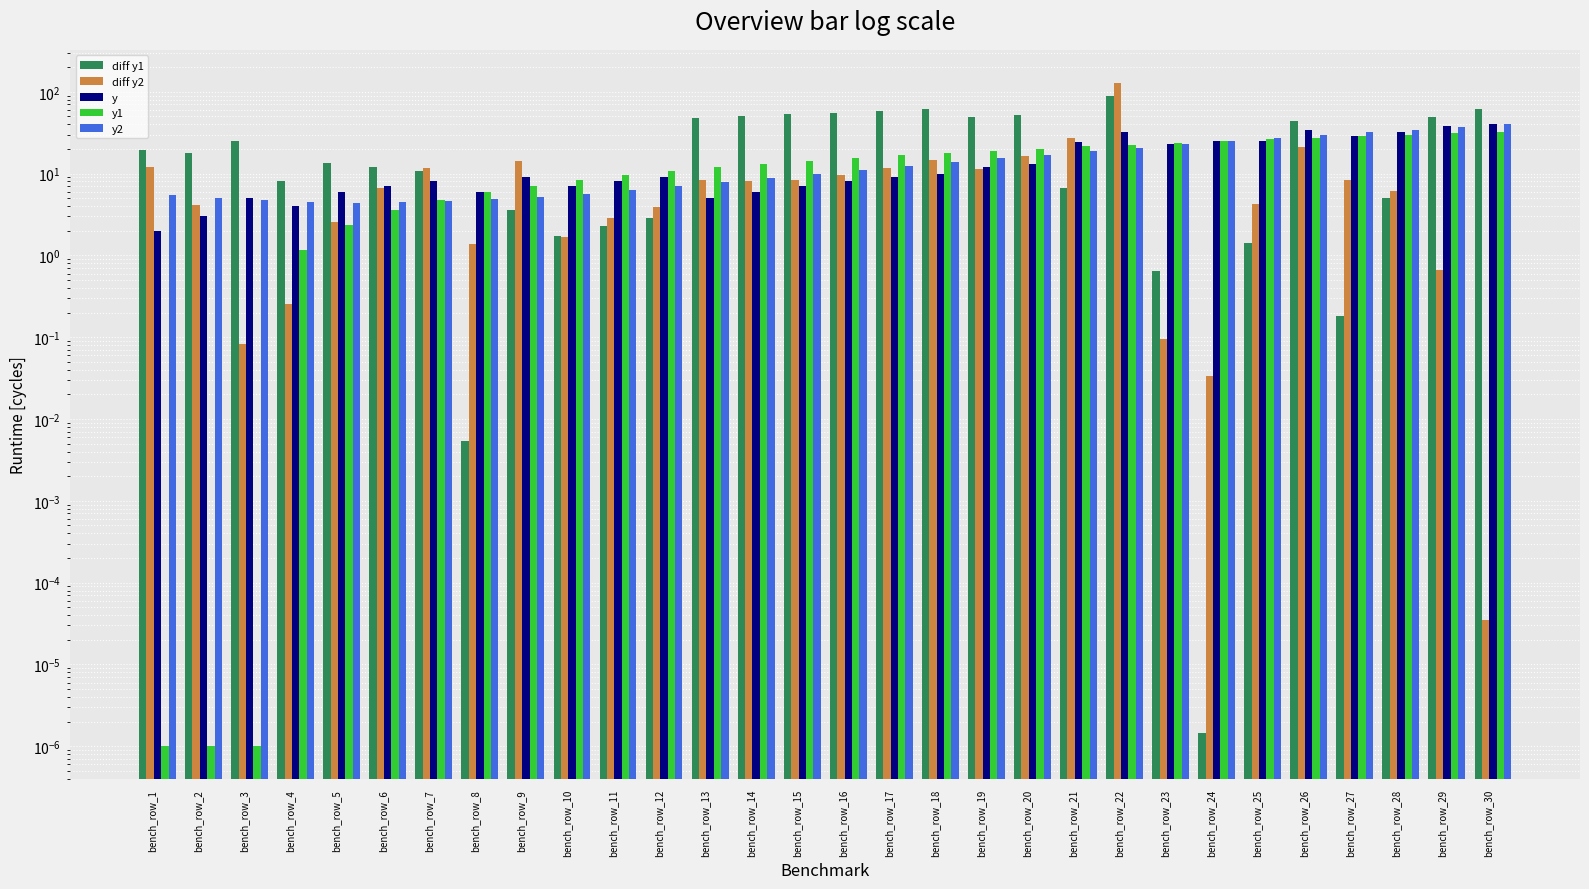

The diff y1 series shows 107.6 at bench_row_30. True or false?

False